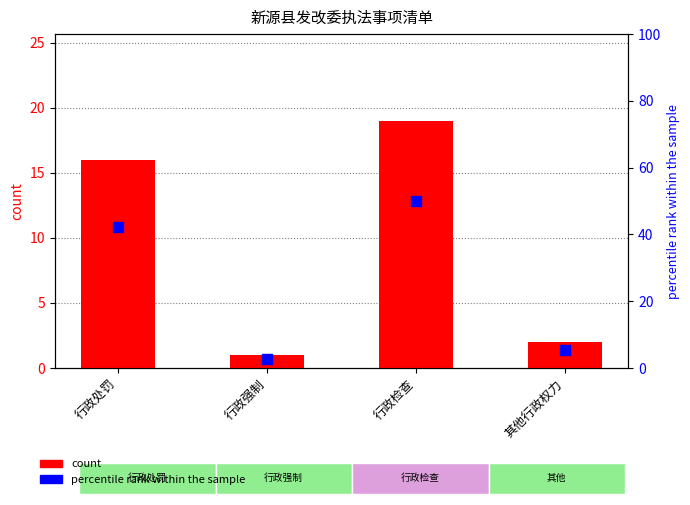

What are all the series names shown in the legend?

count, percentile rank within the sample